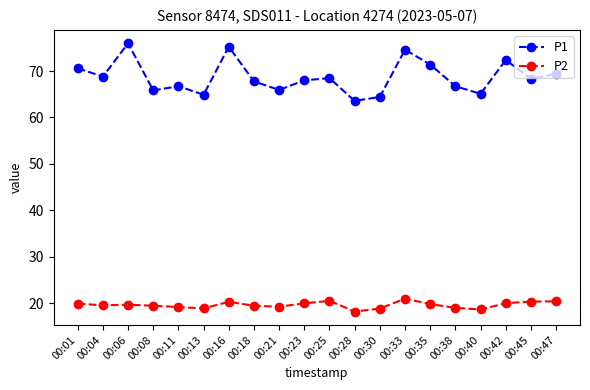

Does the chart display data point markers on the line(s)?

Yes